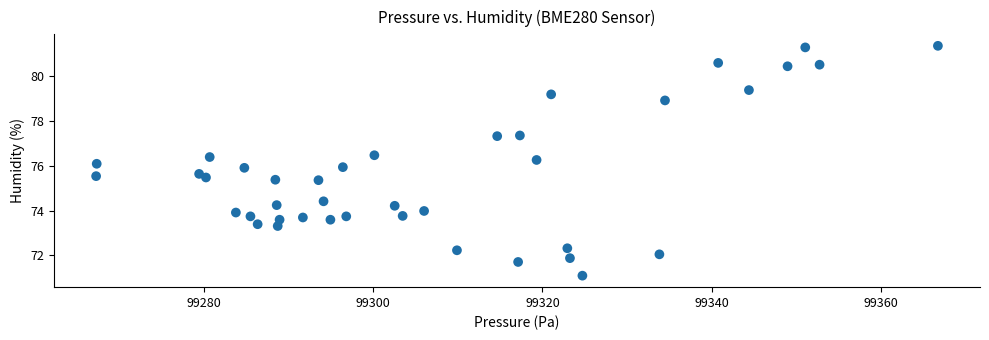

What is the range of Y values (max minus min)?

10.2